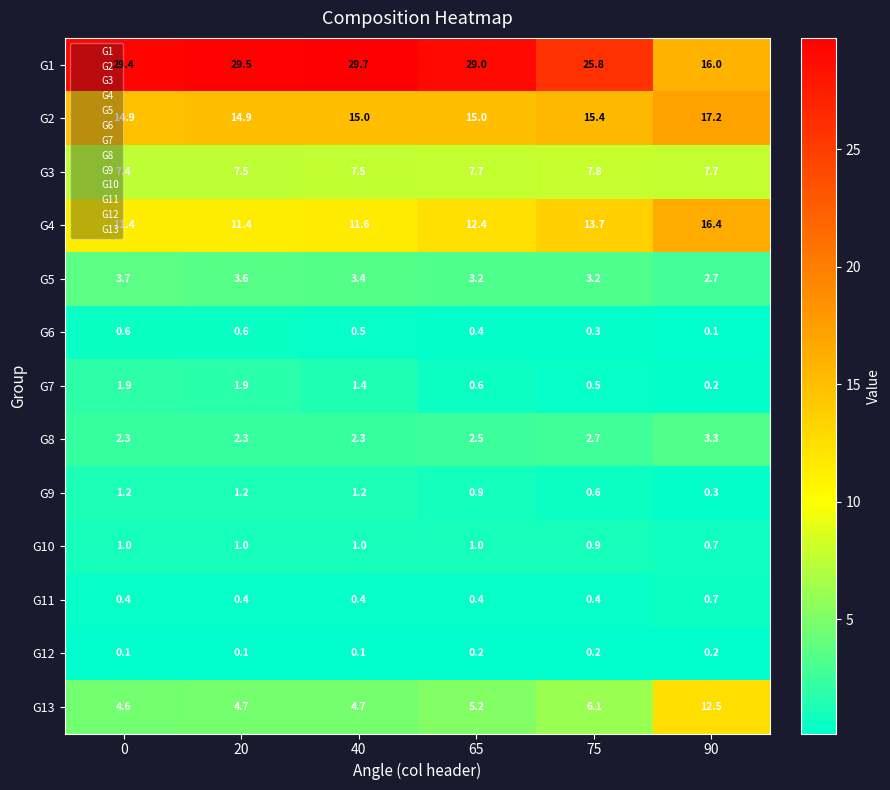

Is it true that G13 equals 1.1 at 20?

False